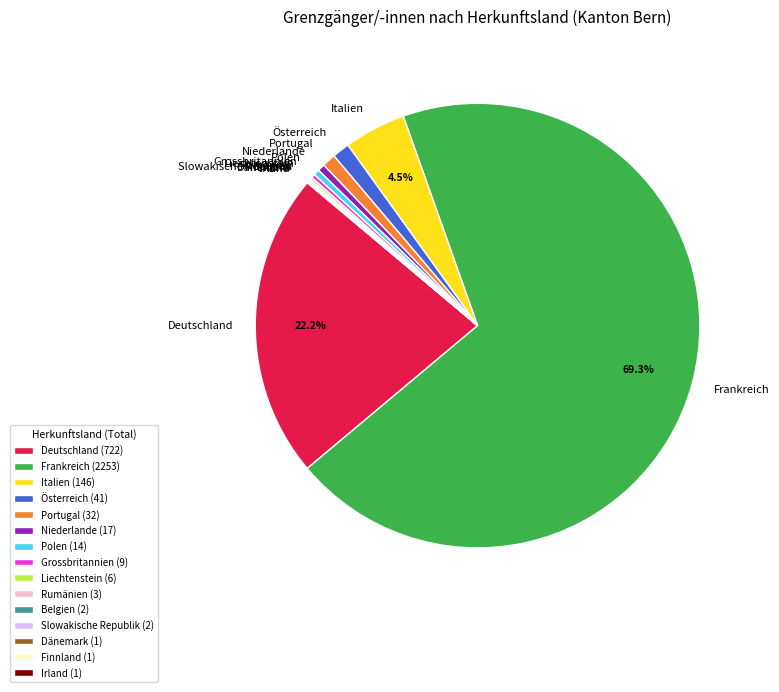

What percentage is NOT represented by Frankreich?

30.7%